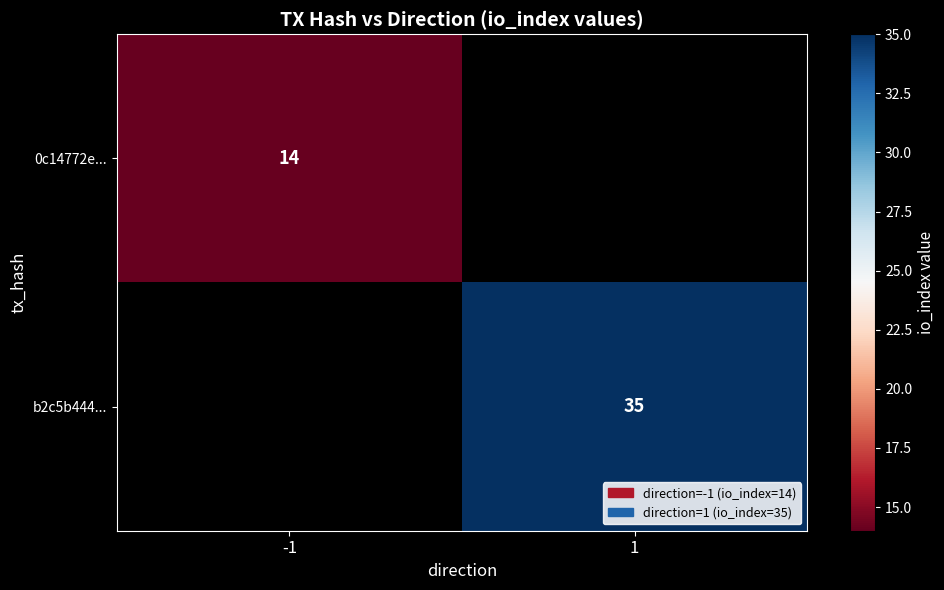

True or false: b2c5b444... has a value of 20 at 1.

False